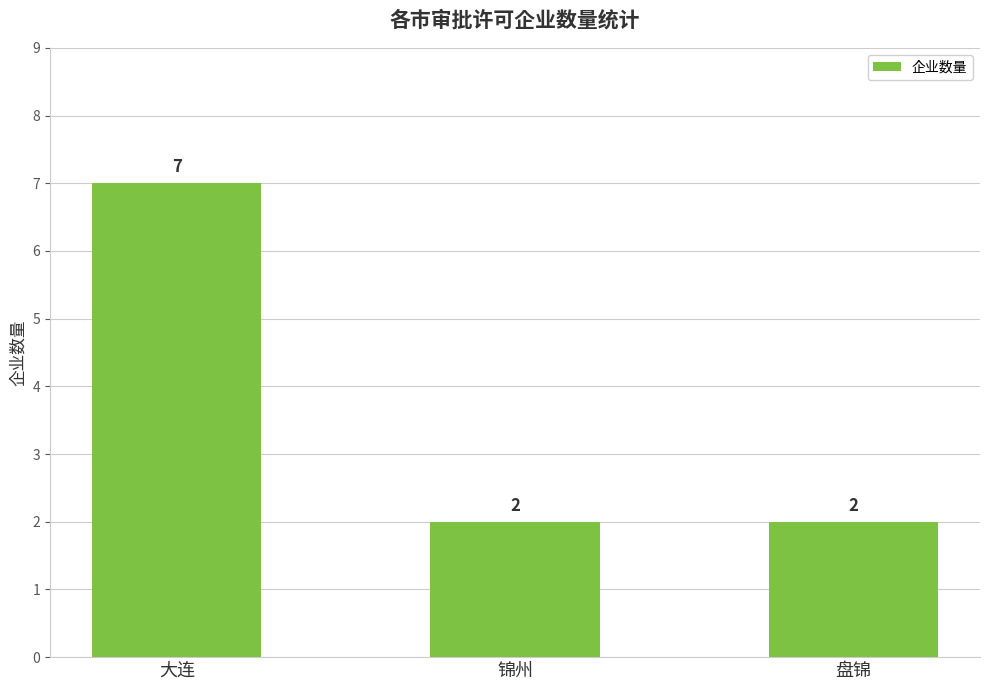

Is it true that the value at 盘锦 is 3?

False